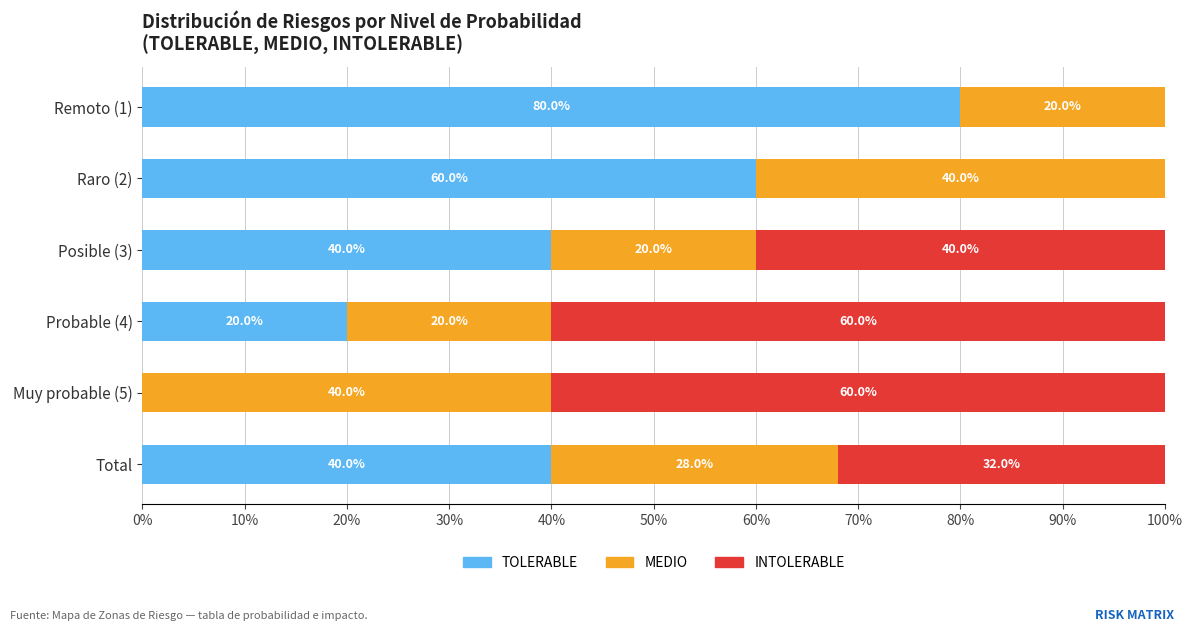

Count the number of categories in the chart.

6